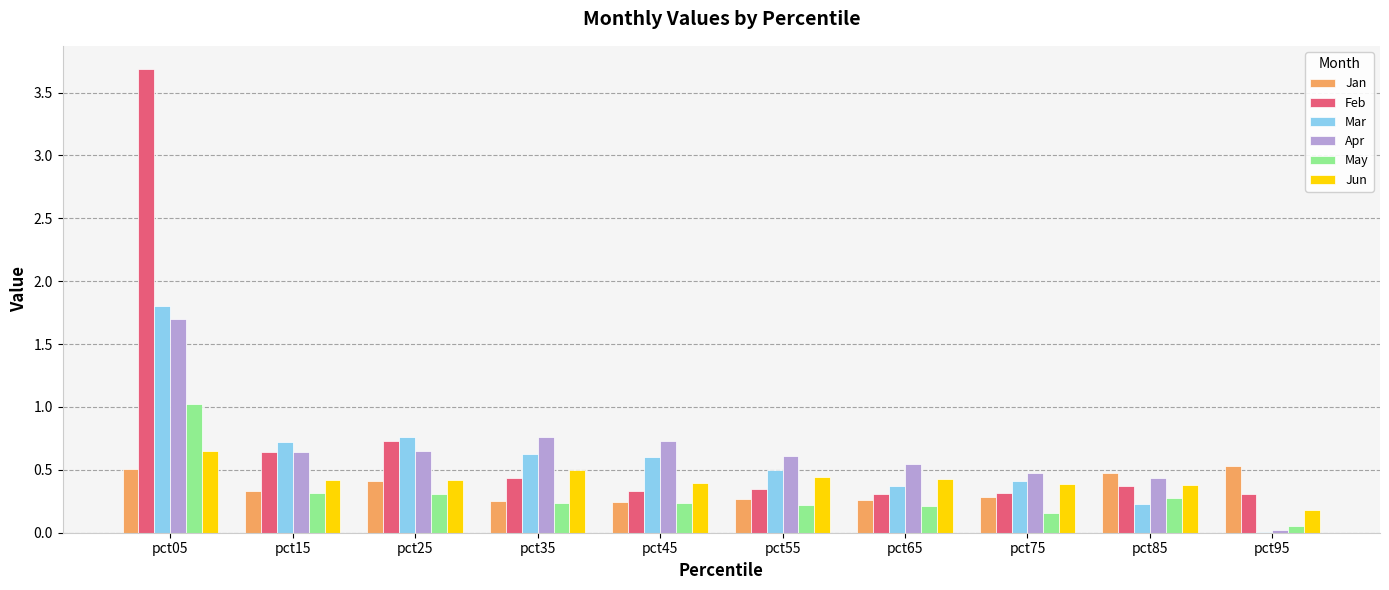

What is the total value across all series at pct85?

2.2